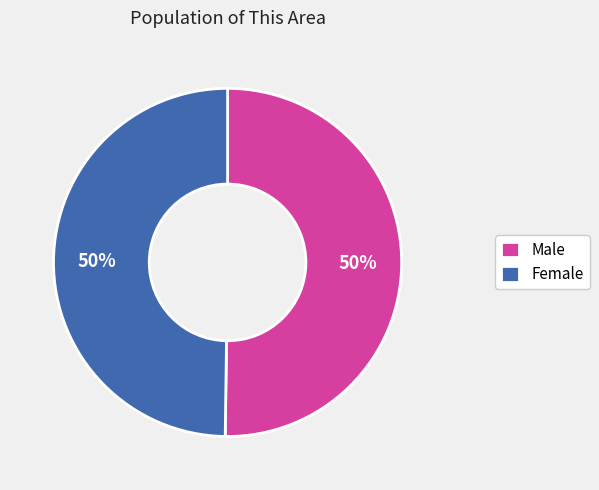

To the nearest percent, what is the average slice percentage?

50%